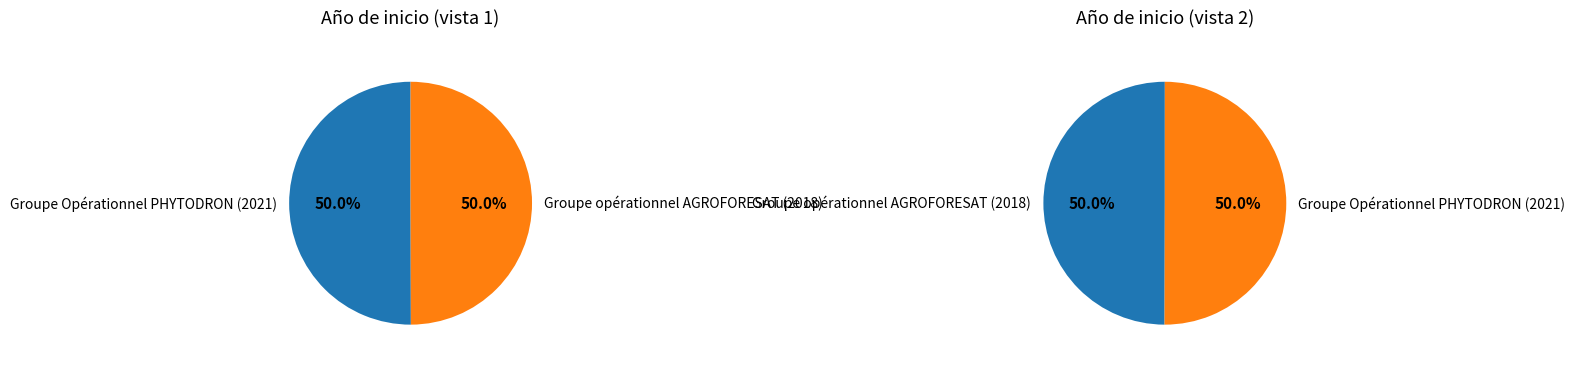

What is the largest slice in the pie chart?

Groupe Opérationnel PHYTODRON (2021)